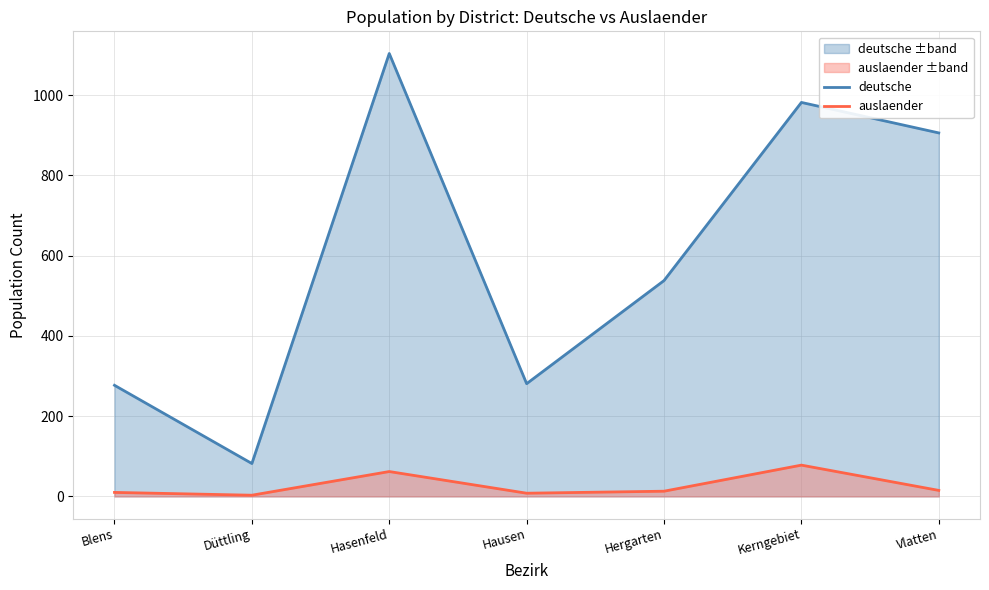

The value of auslaender at Kerngebiet is 110. True or false?

False